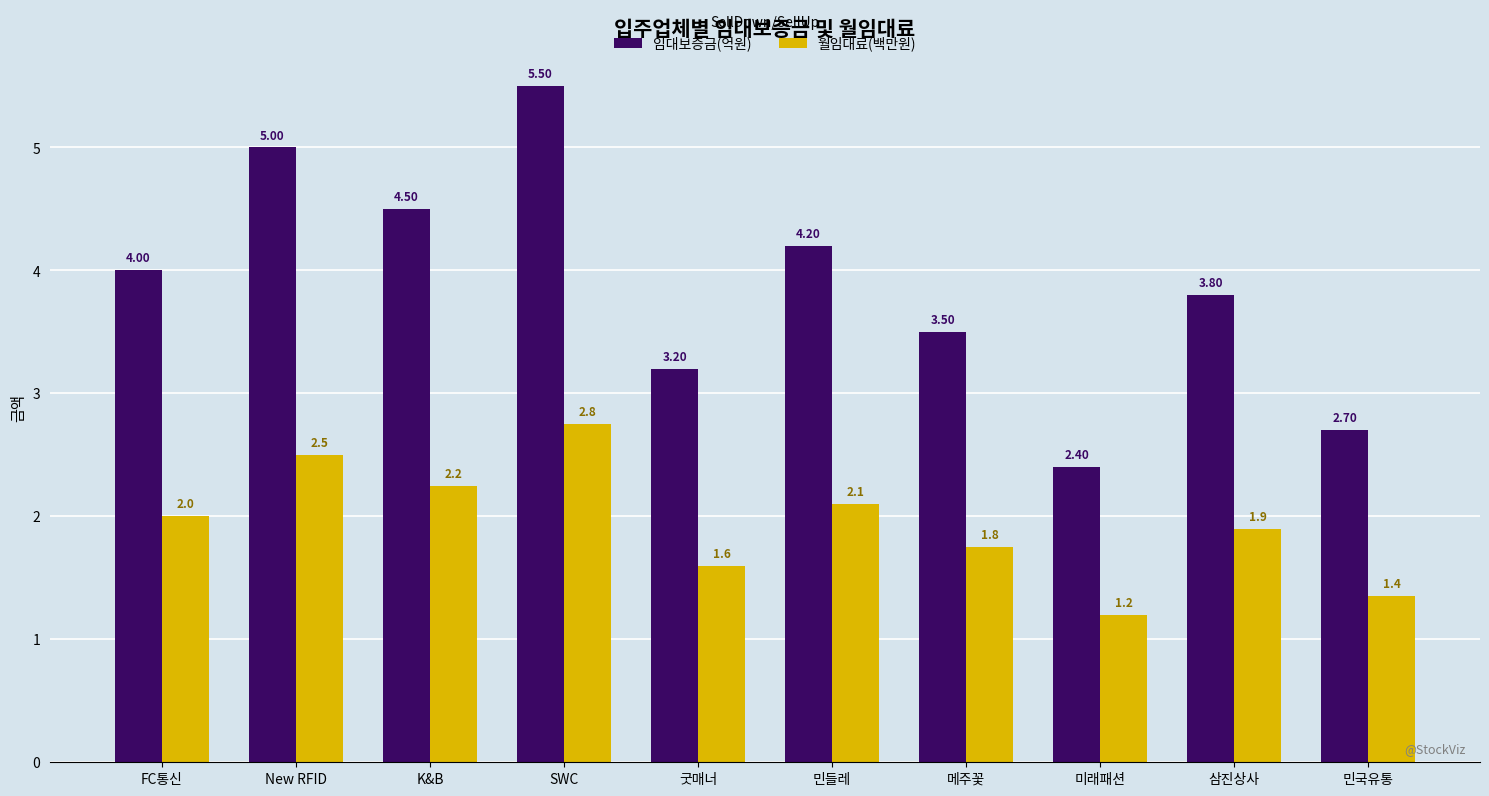

What is the lowest value of the 임대보증금(억원) series?

2.4